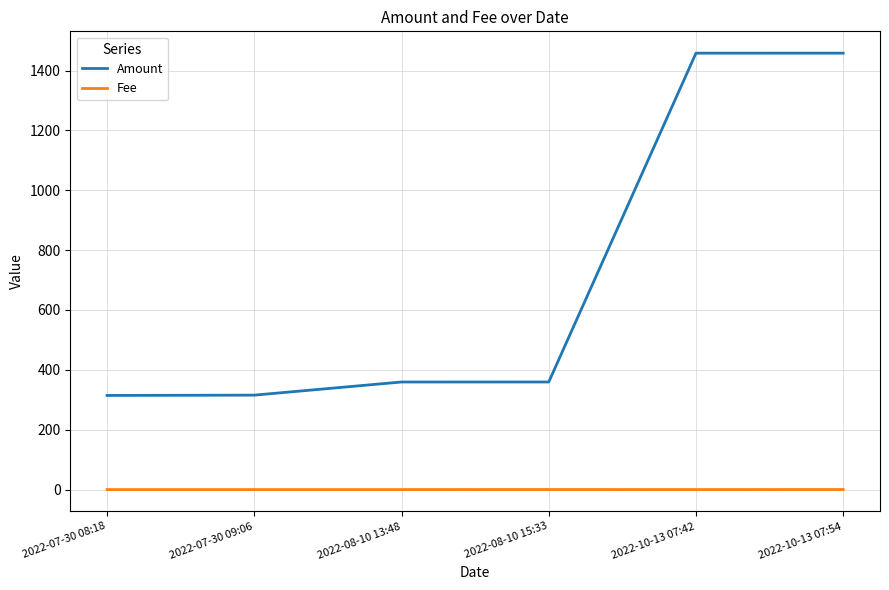

Is the value of Fee at 2022-07-30 09:06 greater than the value of Amount at 2022-10-13 07:42?

No